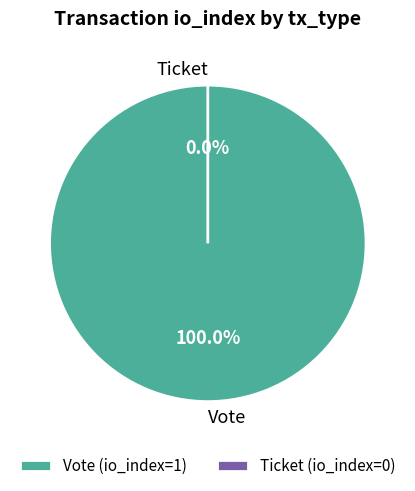

What percentage is NOT represented by Ticket?

100.0%